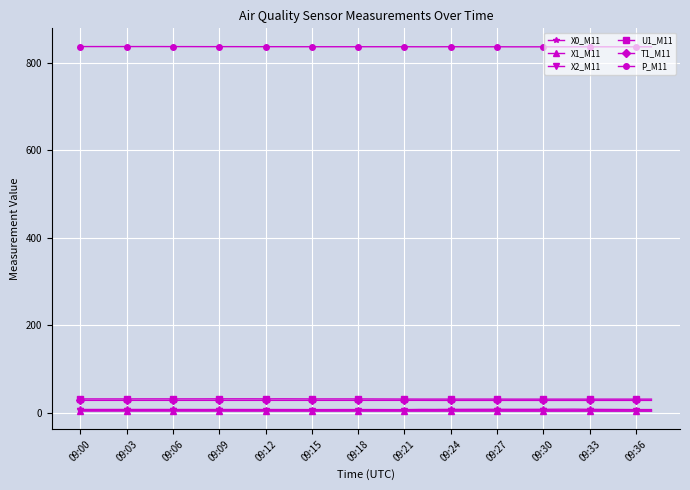

What is the maximum value shown in the chart?

836.7